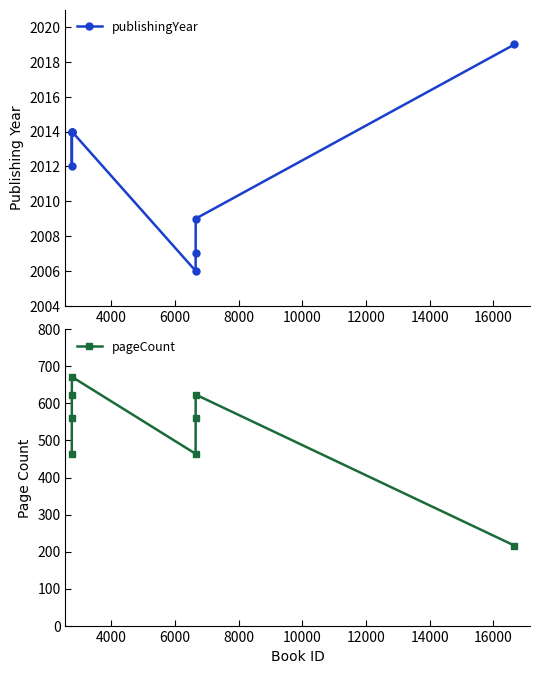

Reading left to right, what are all the values shown in this chart?

publishingYear: 2014	2014	2012	2014	2006	2007	2009	2019
pageCount: 464	560	624	672	464	560	624	216